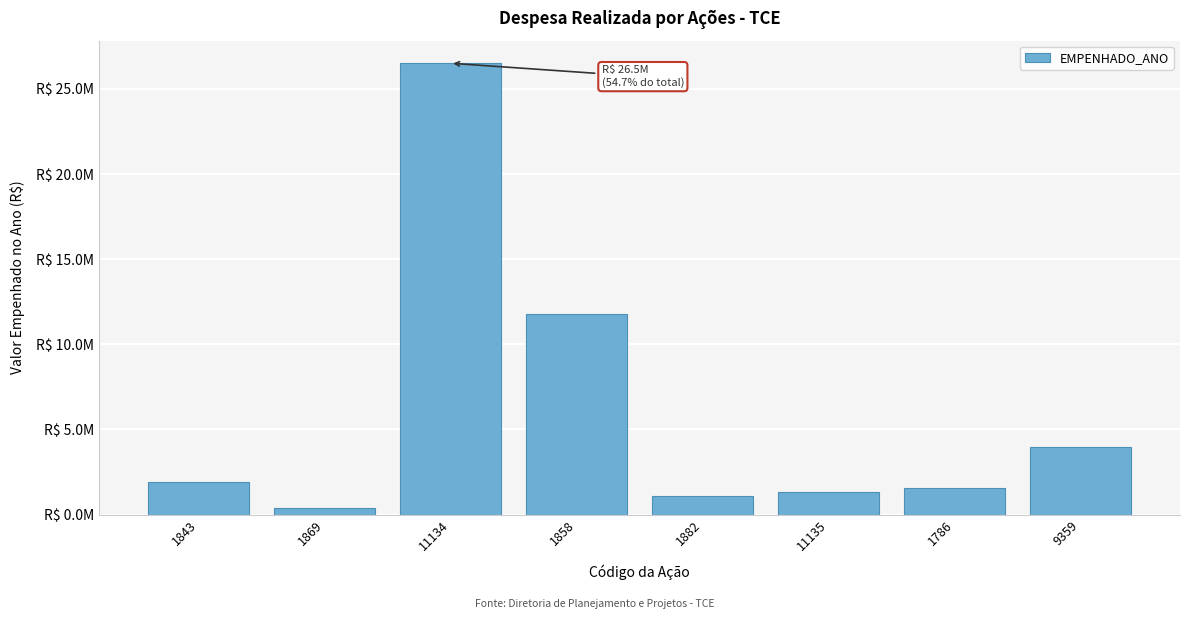

Does the chart contain any negative values?

No